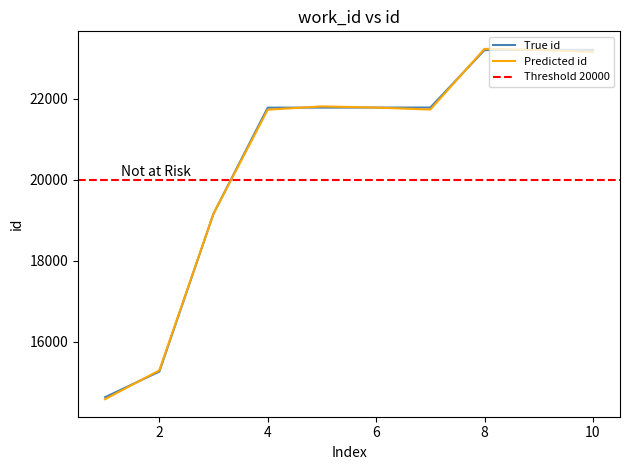

What is the value of the 1st point from the left?

14631